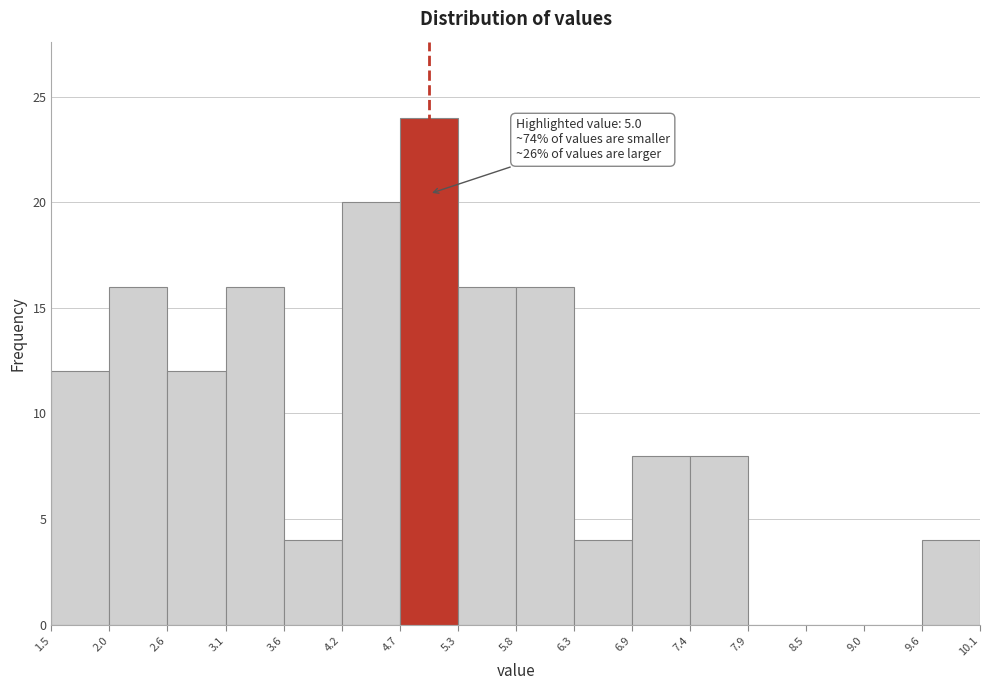

Which range on the x-axis has the tallest bar?

4.7 to 5.3